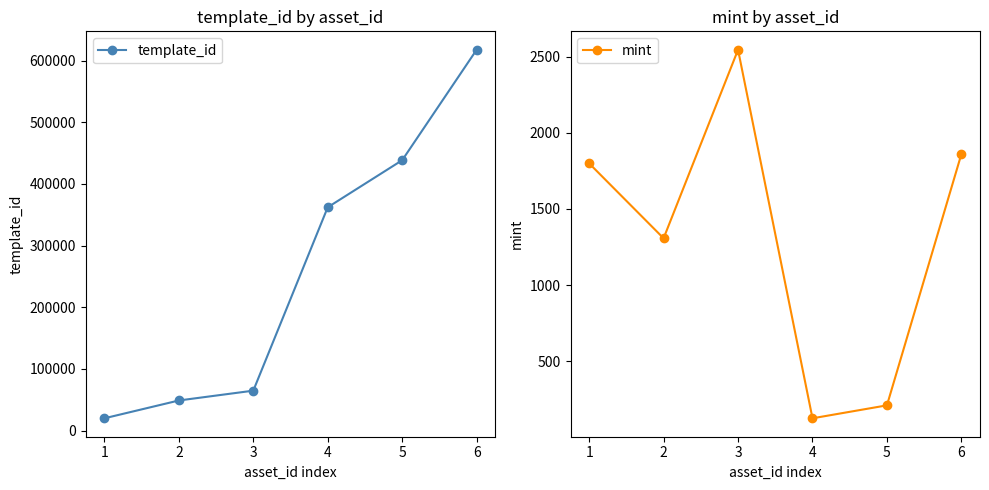

How many distinct data groups are displayed?

2